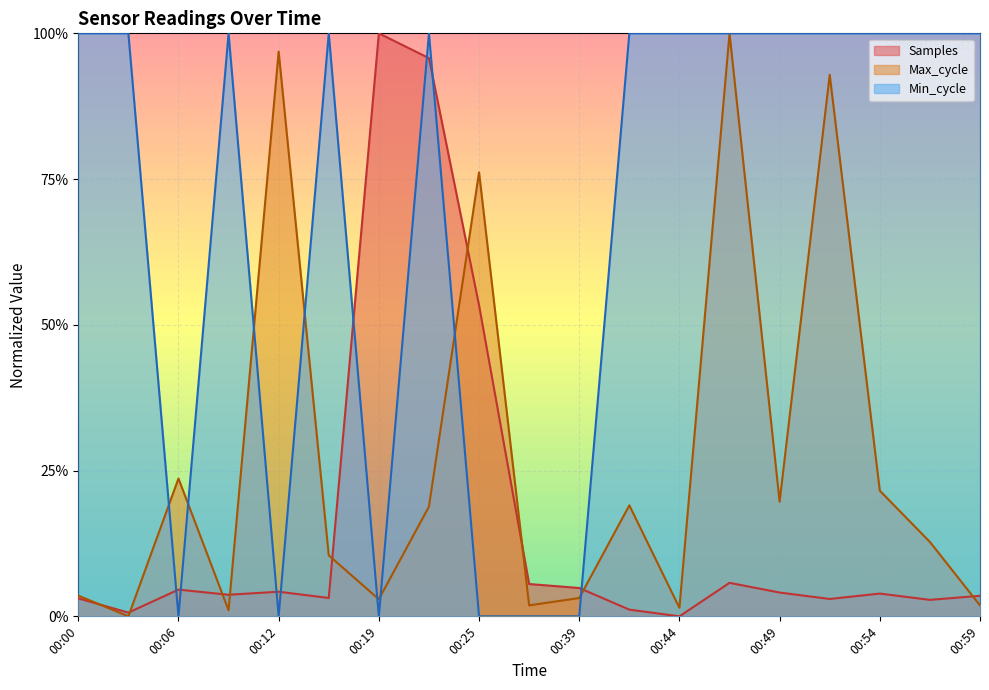

Where do Max_cycle and Min_cycle first cross each other?

00:03 and 00:06